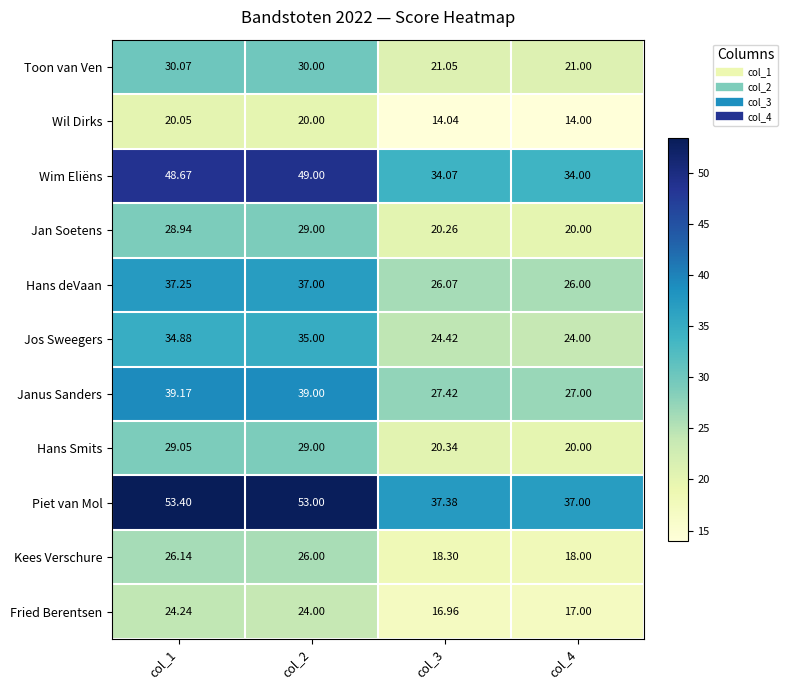

Between col_1 and col_4, which series saw the biggest shift?

Piet van Mol